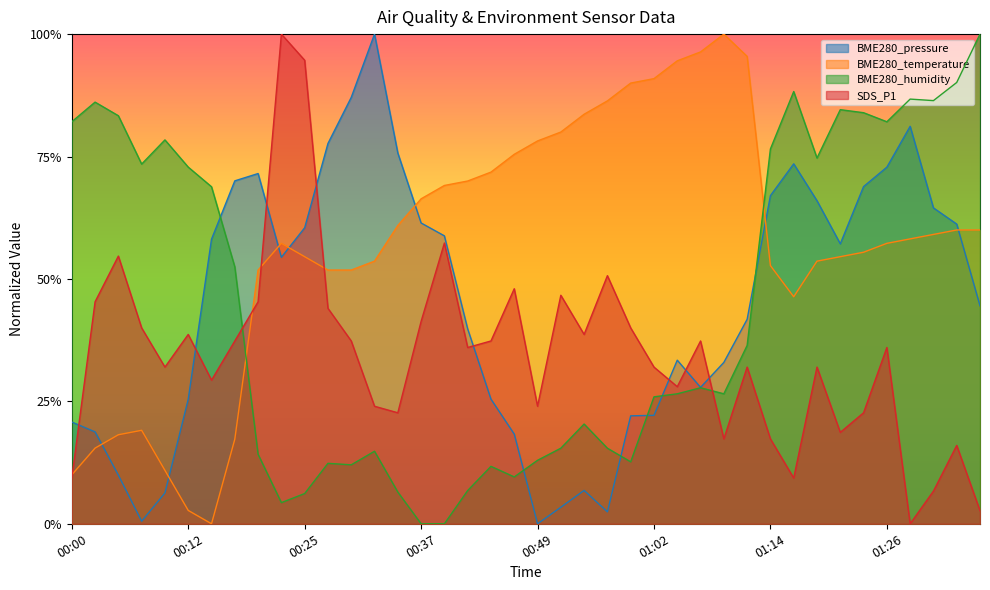

The BME280_temperature series shows 1.7 at 01:09. True or false?

False